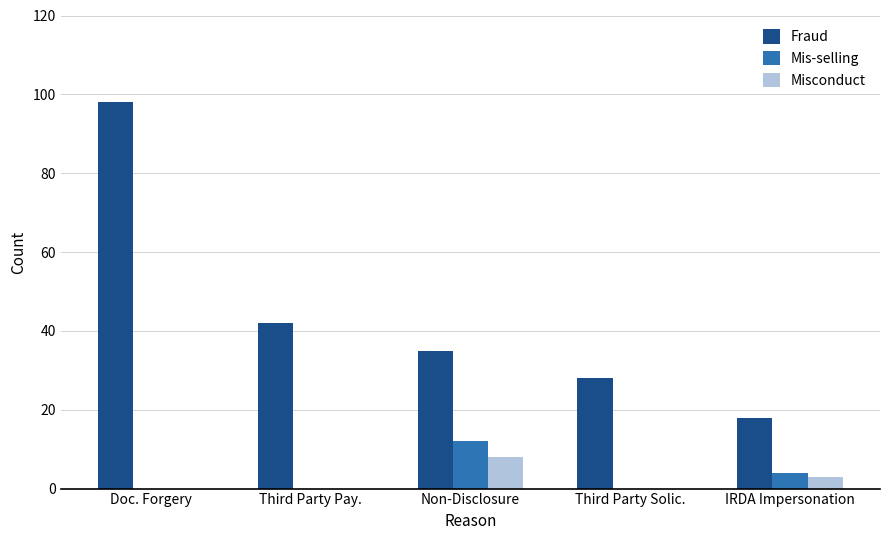

Between Third Party Pay. and Third Party Solic., which series saw the biggest shift?

Fraud